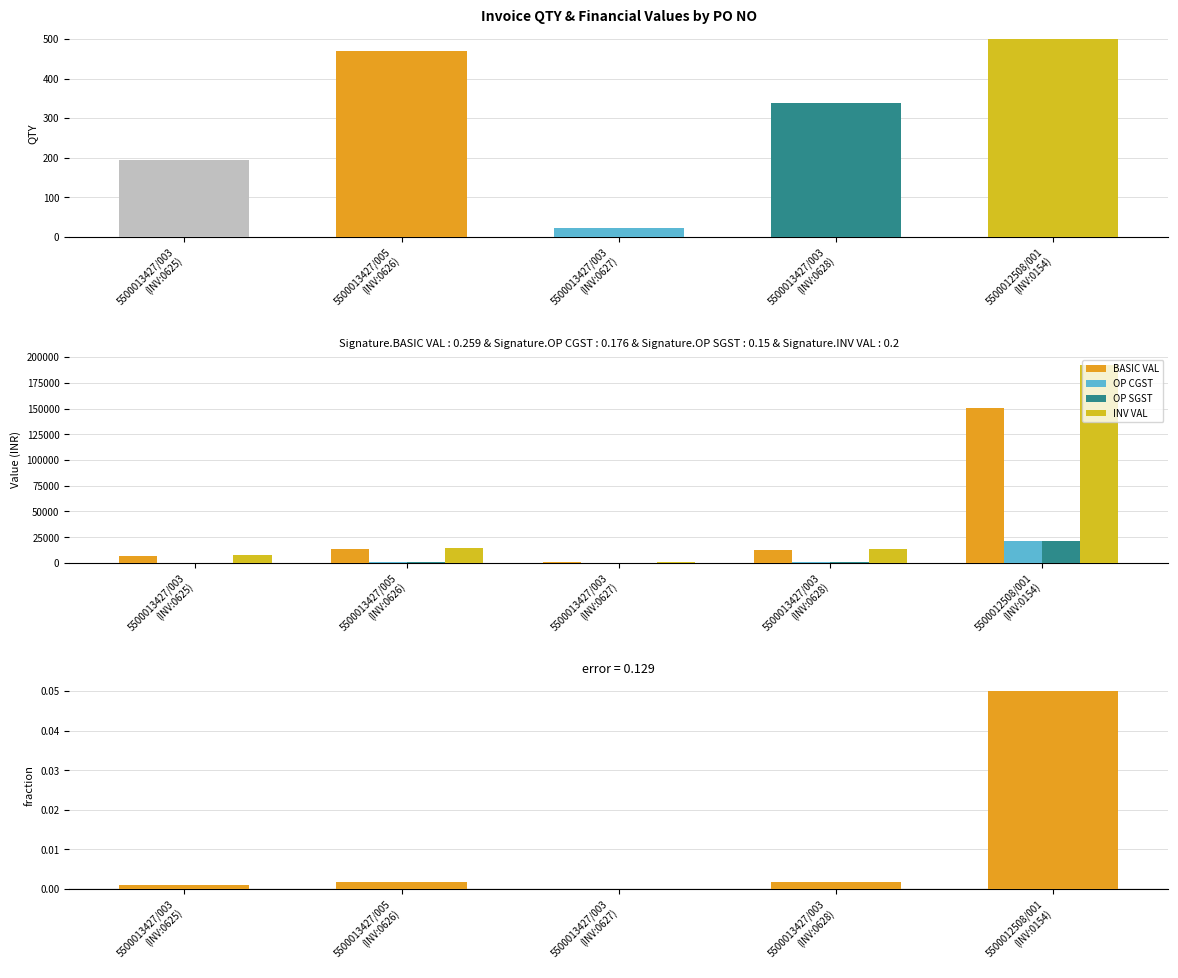

What is the value of the BASIC VAL bar at the 3rd from the left?

792.0